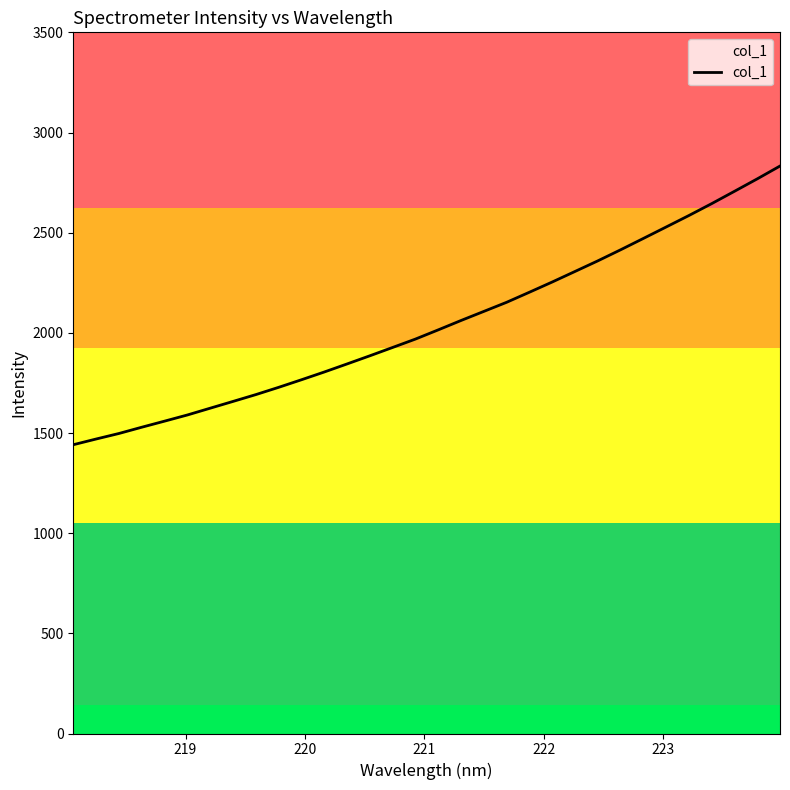

What is the minimum value shown in the chart?

1441.5